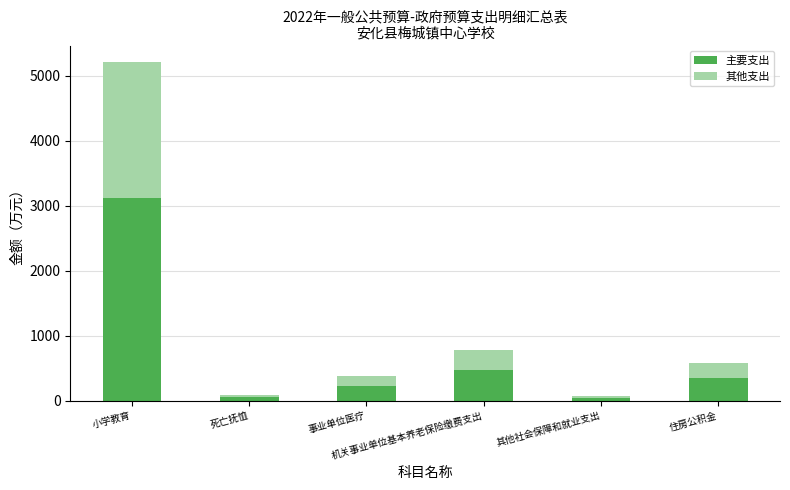

Where does the 主要支出 series first go above 351?

小学教育